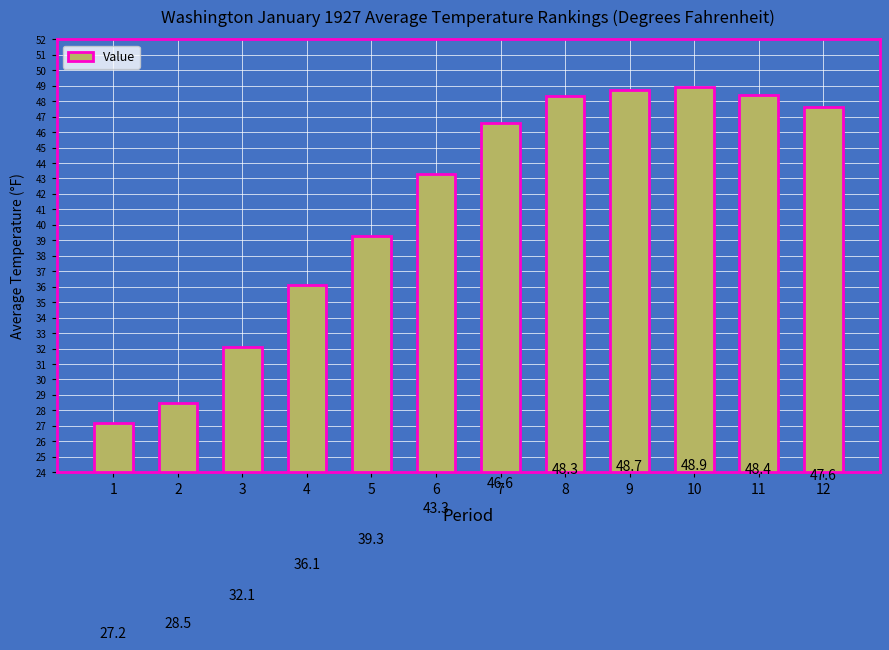

What is the sum of all values?

495.0